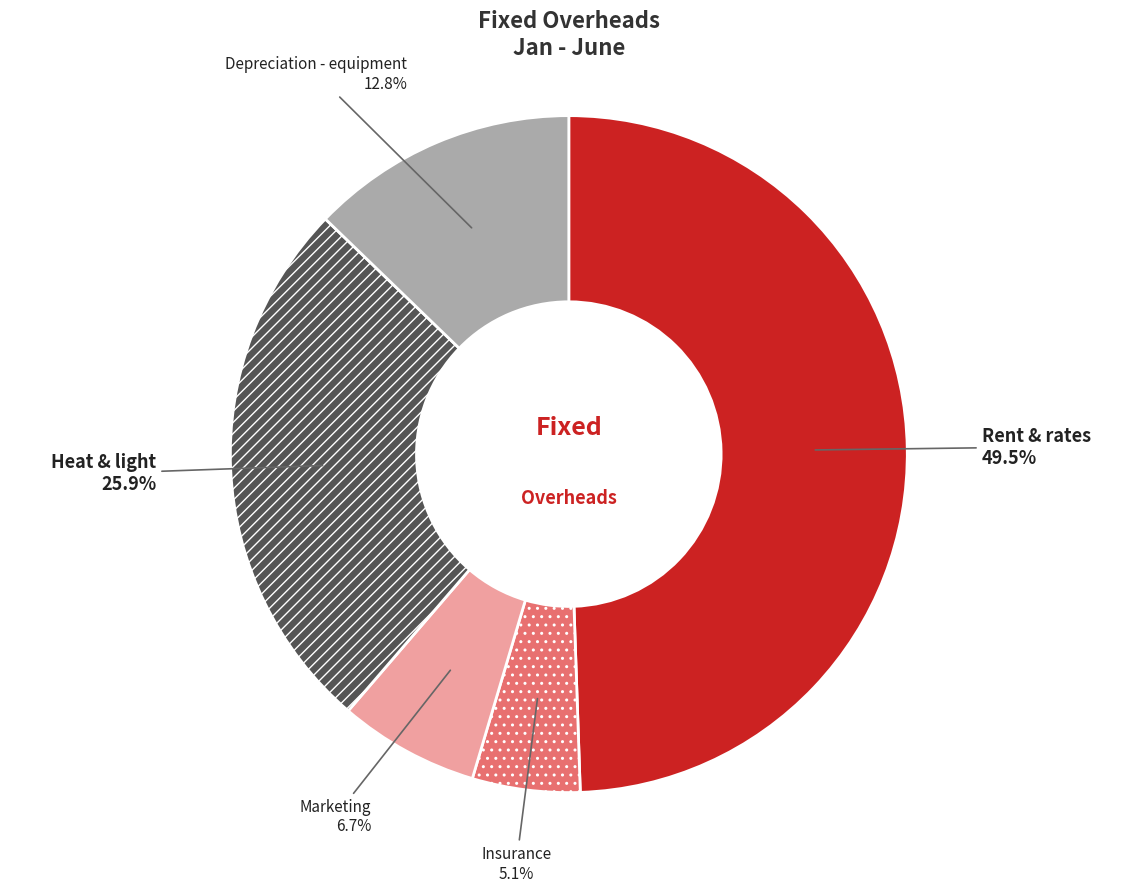

Which slice is the smallest?

Insurance